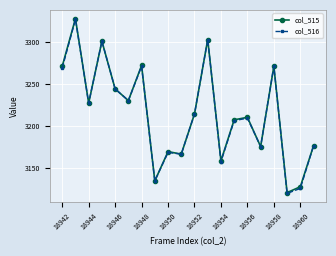

What is the value of the col_515 point at the 15th from the left?

3210